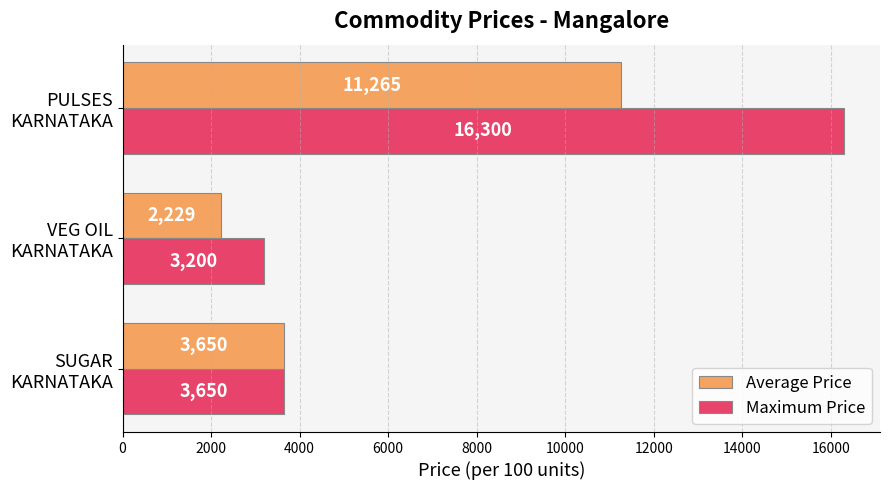

At which category is the sum across all series the highest?

PULSES
KARNATAKA